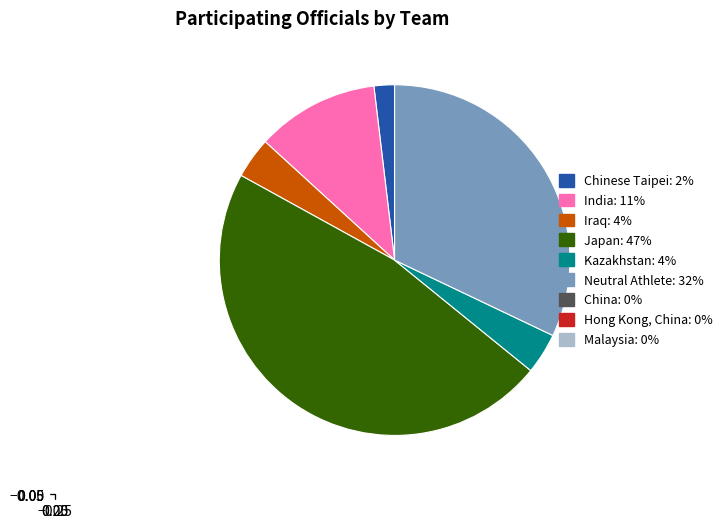

Is there any slice that represents more than half of the pie?

No